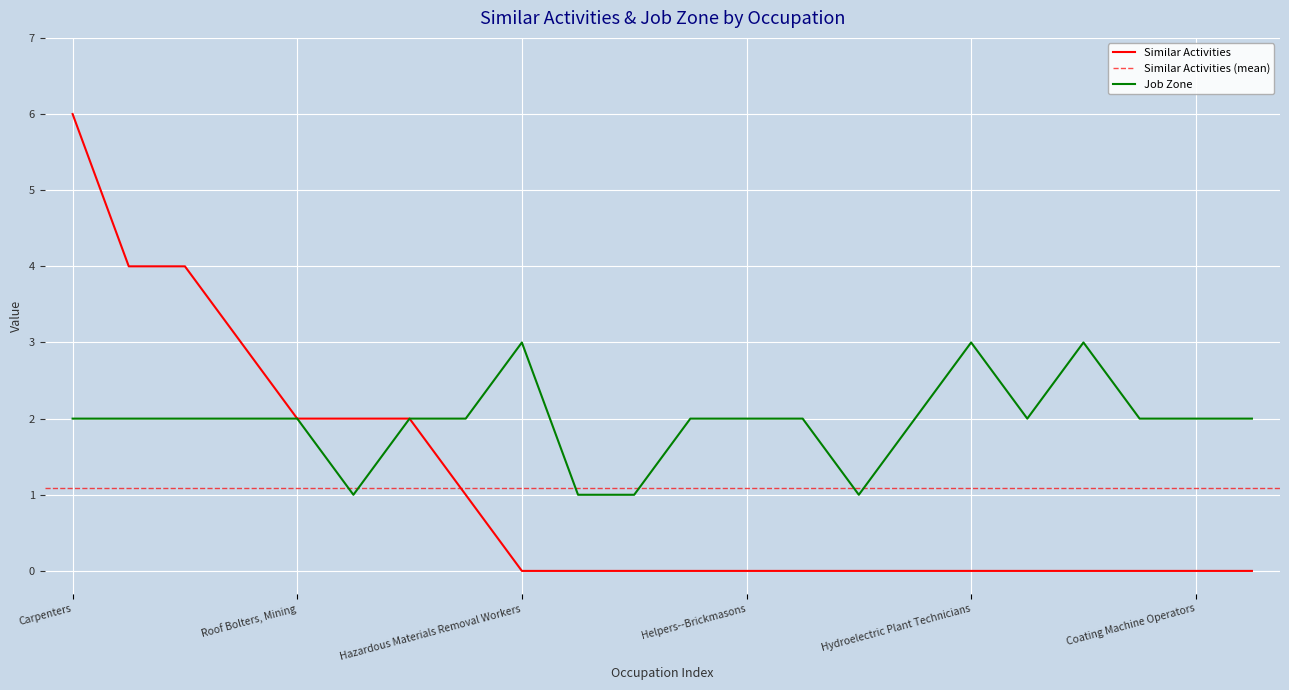

Rank the series by their average value, from highest to lowest.

Job Zone, Similar Activities